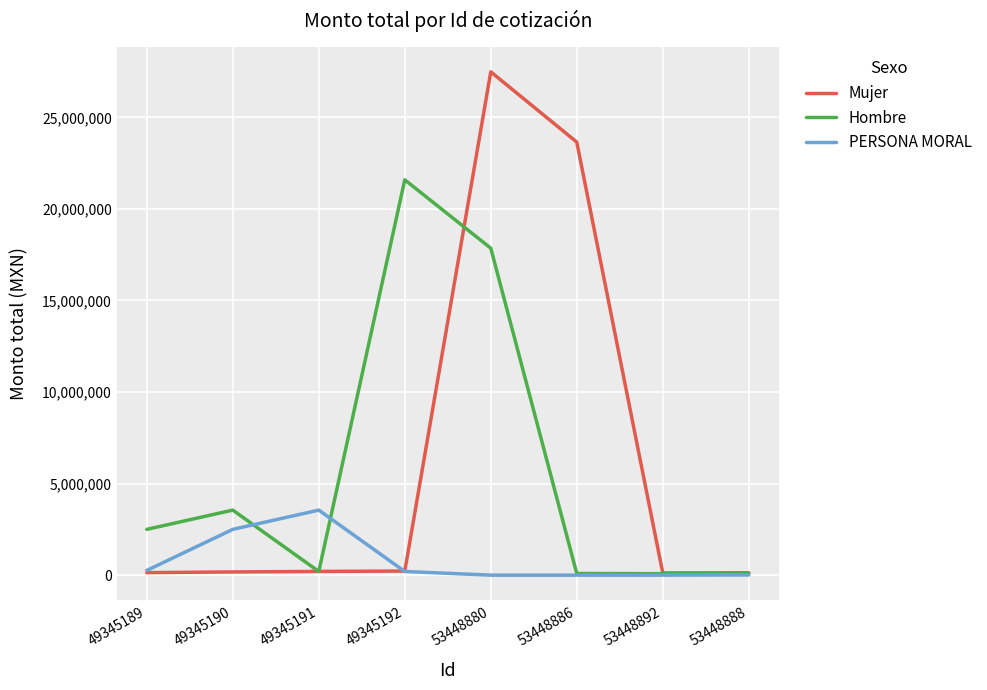

At which label is Mujer closest to 13802160?

53448886